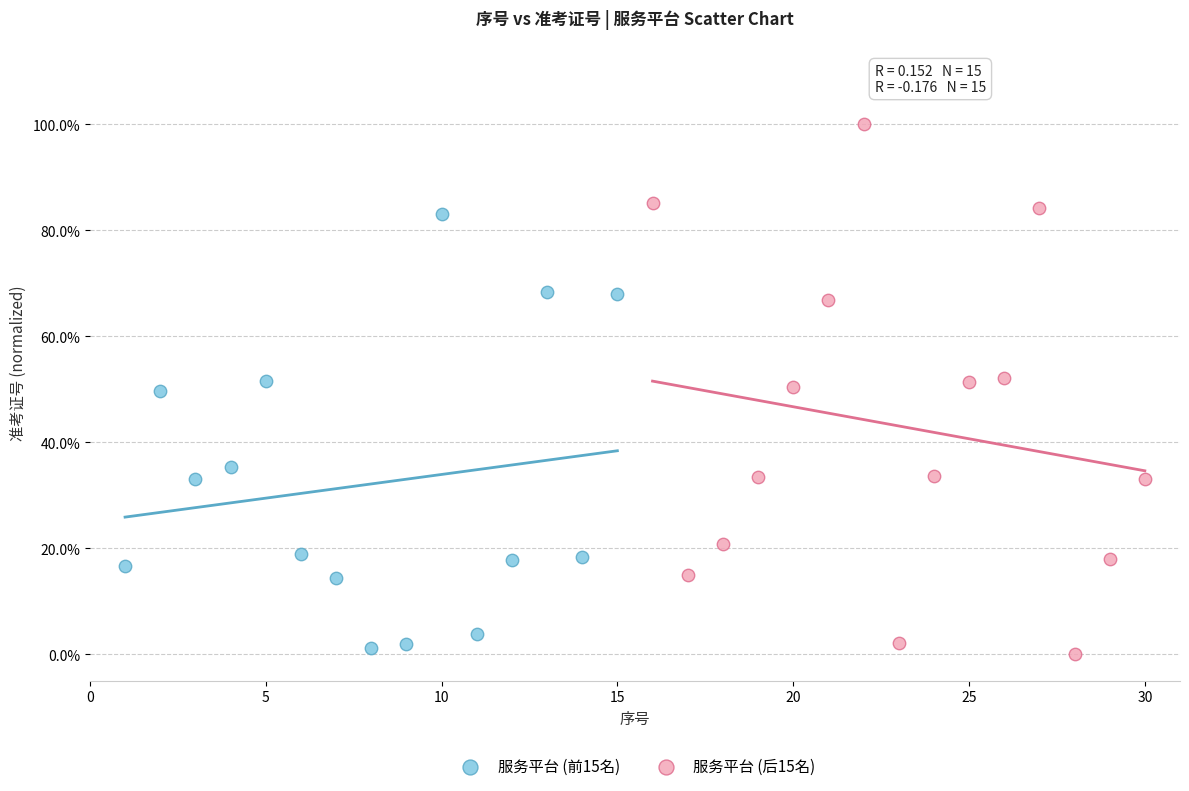

Which series reaches the maximum Y coordinate?

服务平台 (后15名)